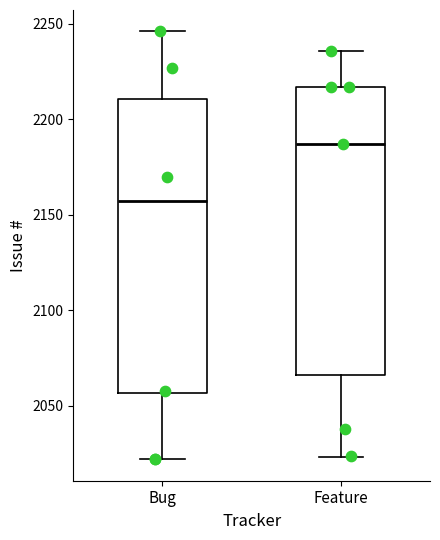

Reading left to right, read every box against the y-axis: the position of its median line, the range the box covers, and the ends of its whiskers. The values are not printed on the chart, so give them approximately, as read against the axis.

Bug: median 2155, box 2055 to 2210, whiskers 2020 to 2245
Feature: median 2185, box 2065 to 2215, whiskers 2025 to 2235